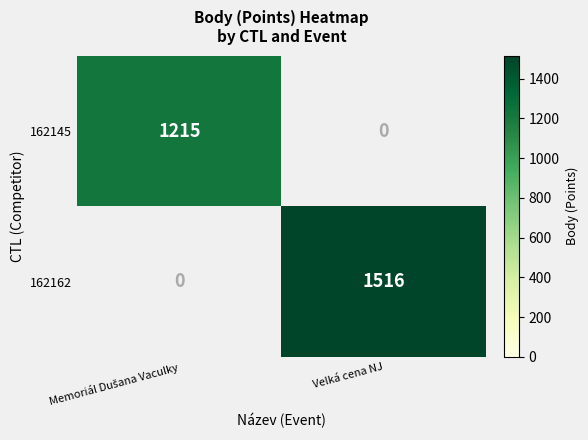

Is it true that 162162 equals 1516 at Velká cena NJ?

True